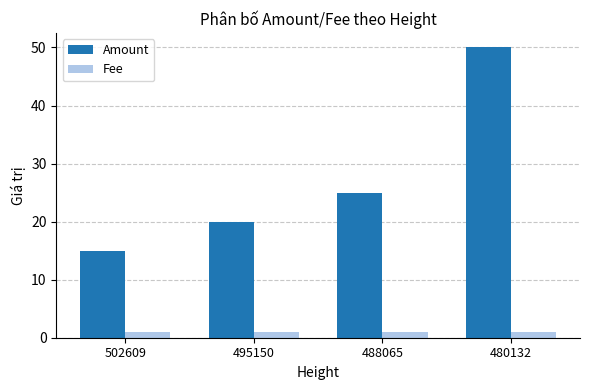

The Amount series shows 34 at 488065. True or false?

False